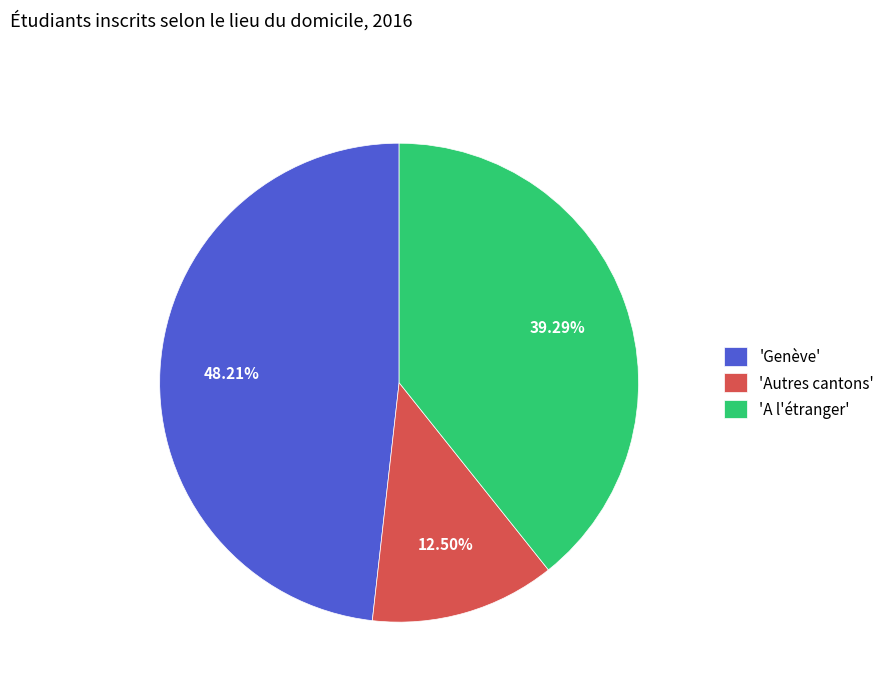

Which has a higher value, 'A l'étranger' or 'Genève'?

'Genève'